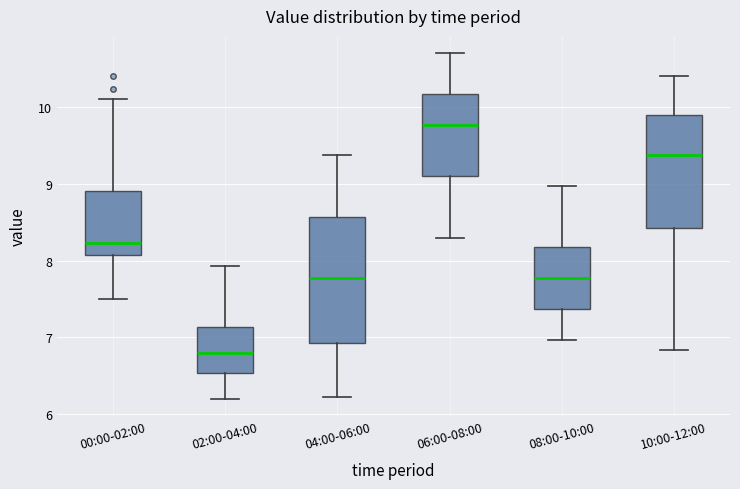

Where is the upper edge of the box for 10:00-12:00 on the y-axis? The values are not printed on the chart, so give them approximately, as read against the axis.

9.9